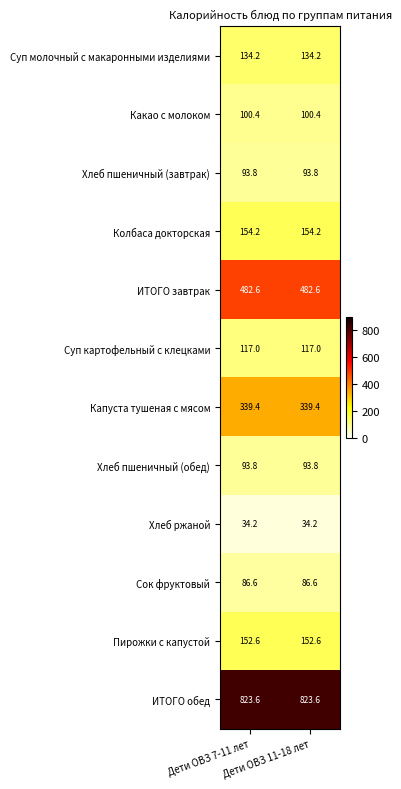

What is the average value of the Хлеб пшеничный (обед) series?

93.8